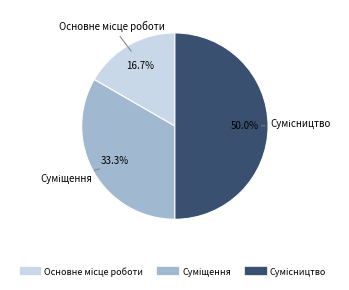

How many segments does this pie chart have?

3